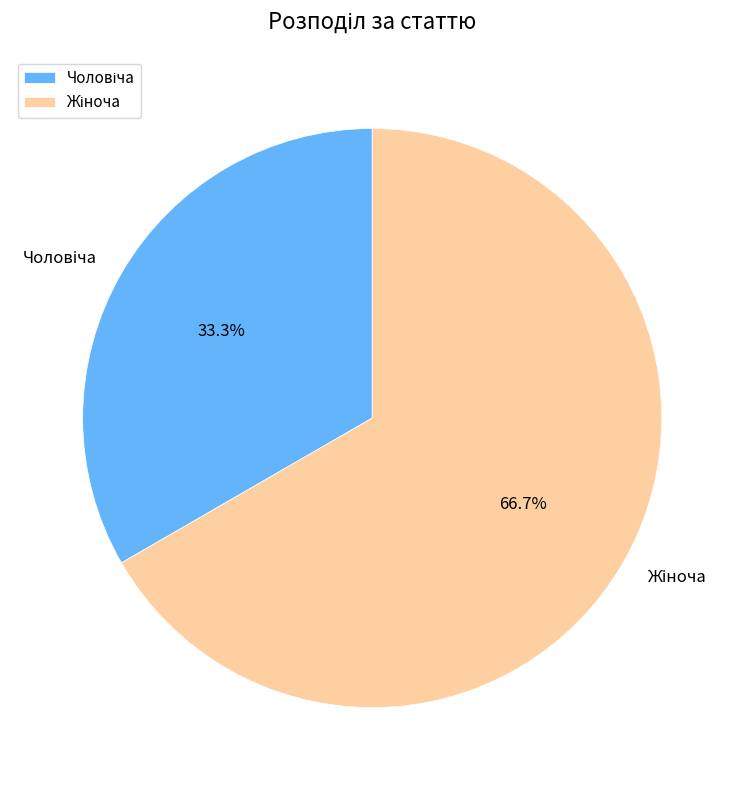

Does any single category account for the majority?

Yes